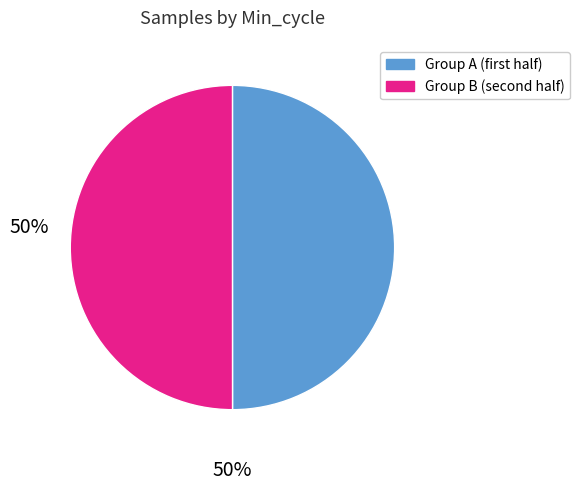

How many slices are in this pie chart?

2